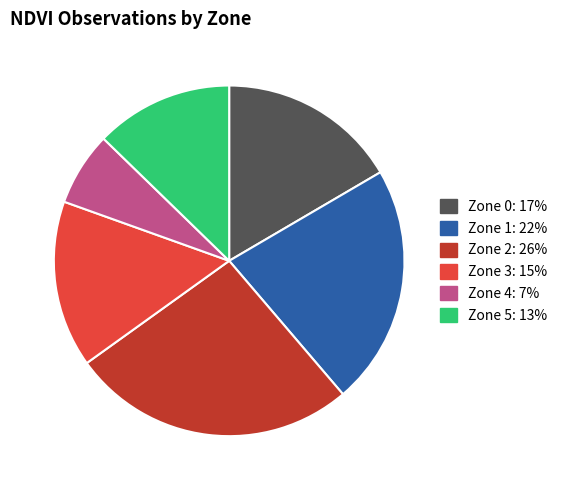

Count the number of slices in the pie.

6